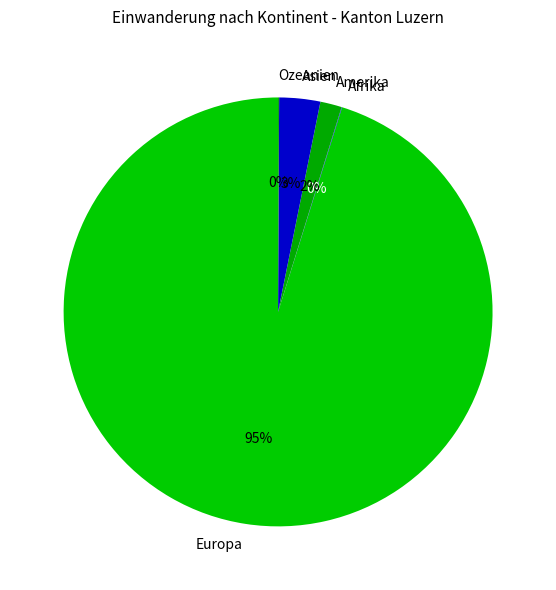

The Europa slice represents 95% of the pie. True or false?

True